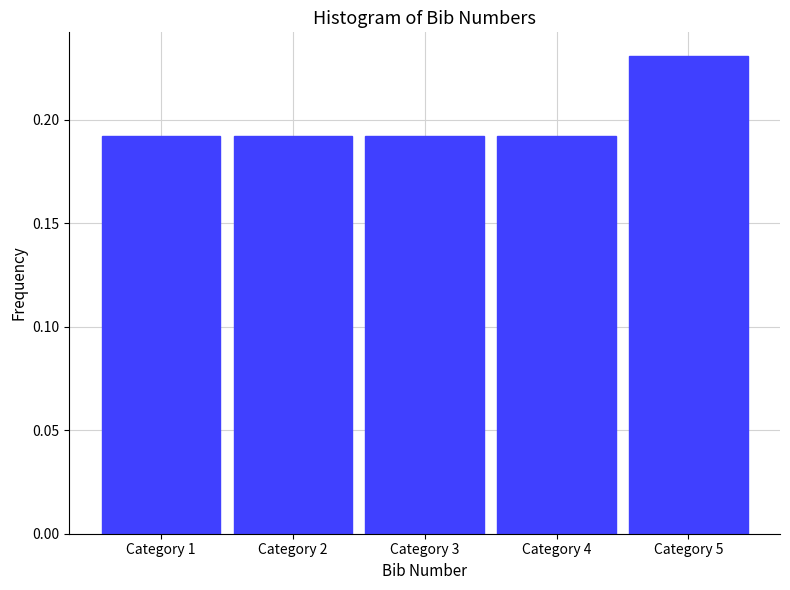

What is the sum of all values?

1.0